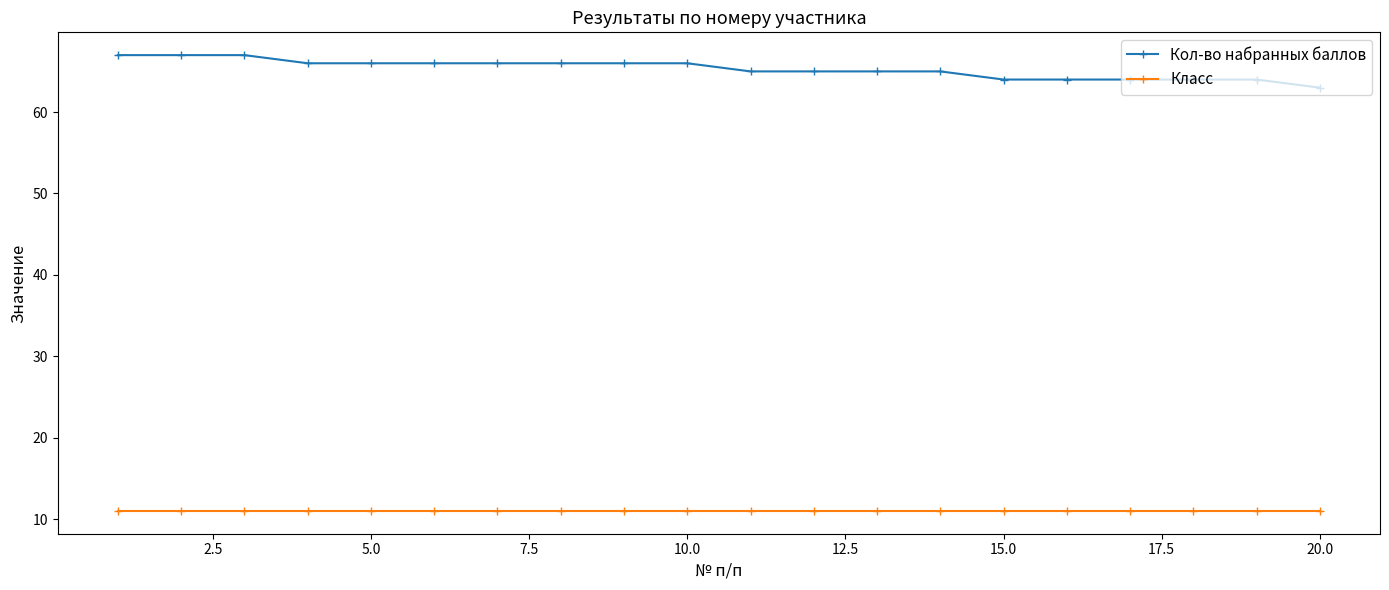

At how many categories does at least one series exceed 17?

20